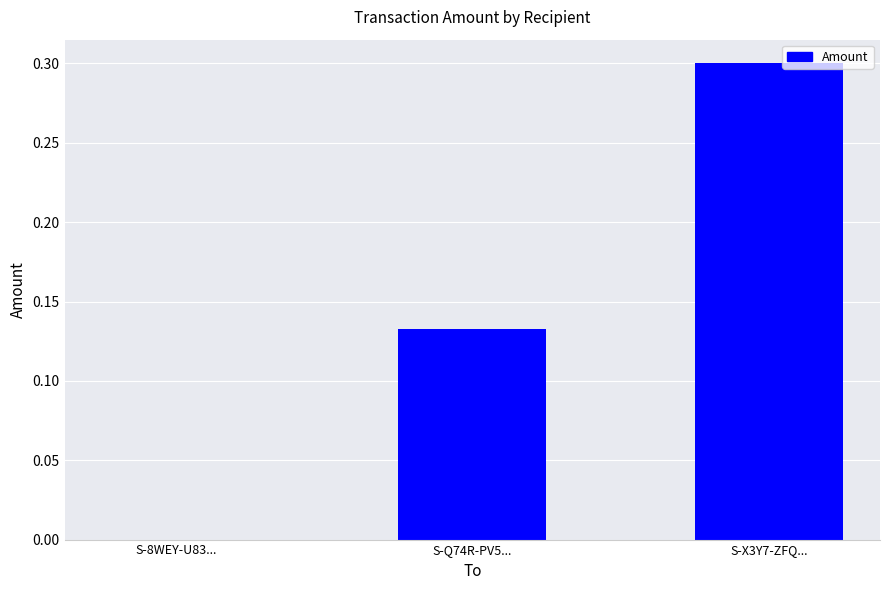

What is the greatest value displayed?

0.3